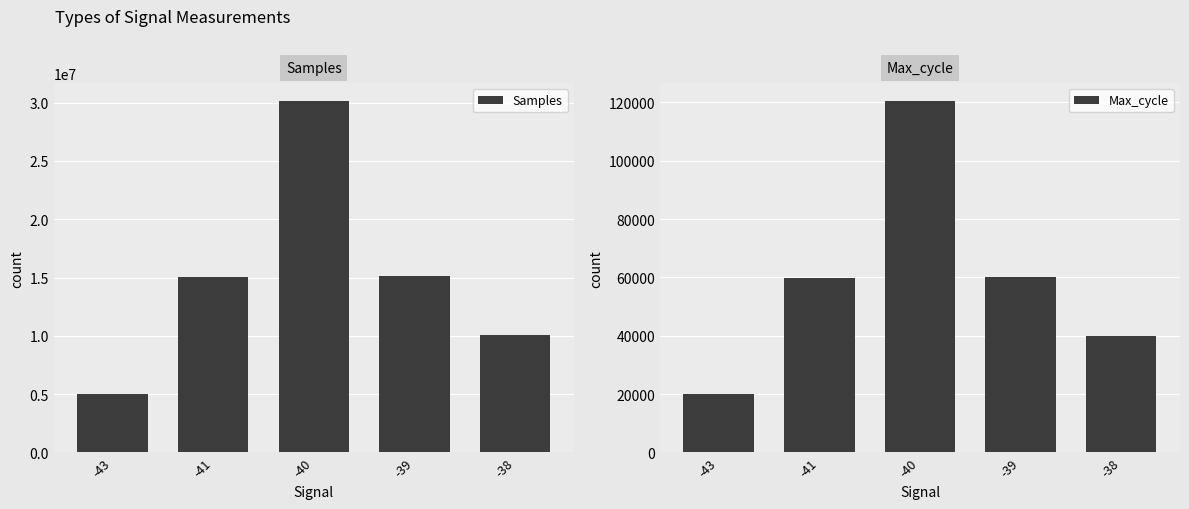

How many groups of bars are there?

5